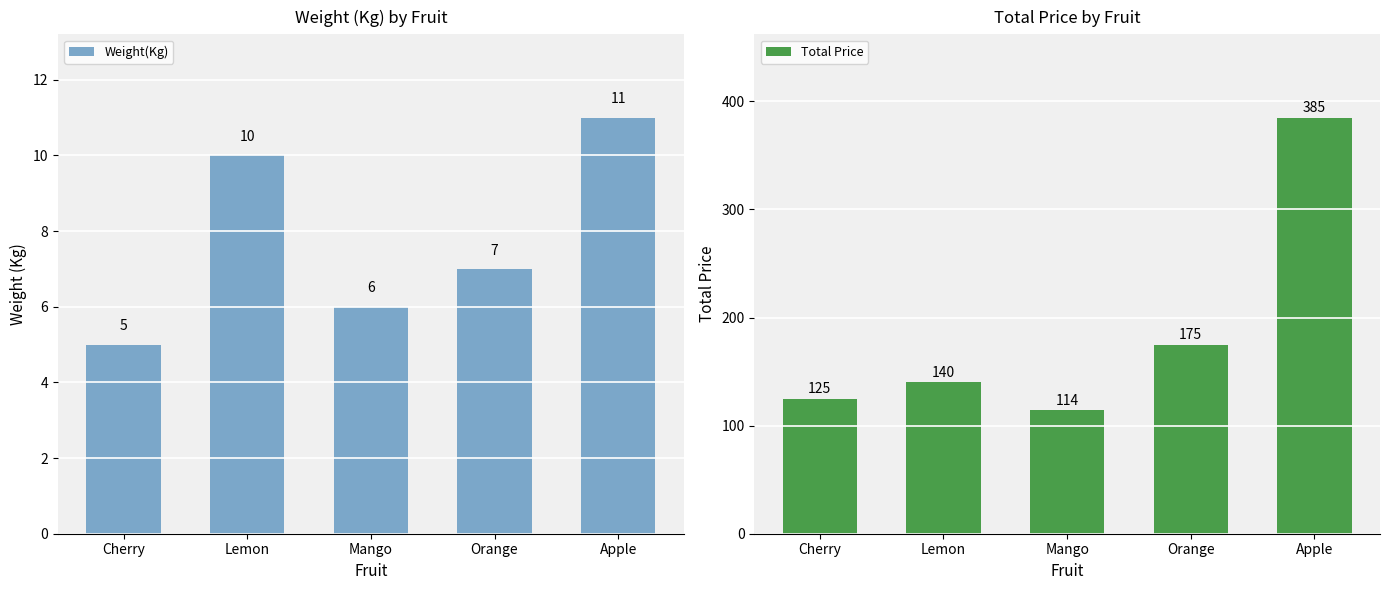

What is the minimum value for Weight(Kg)?

5